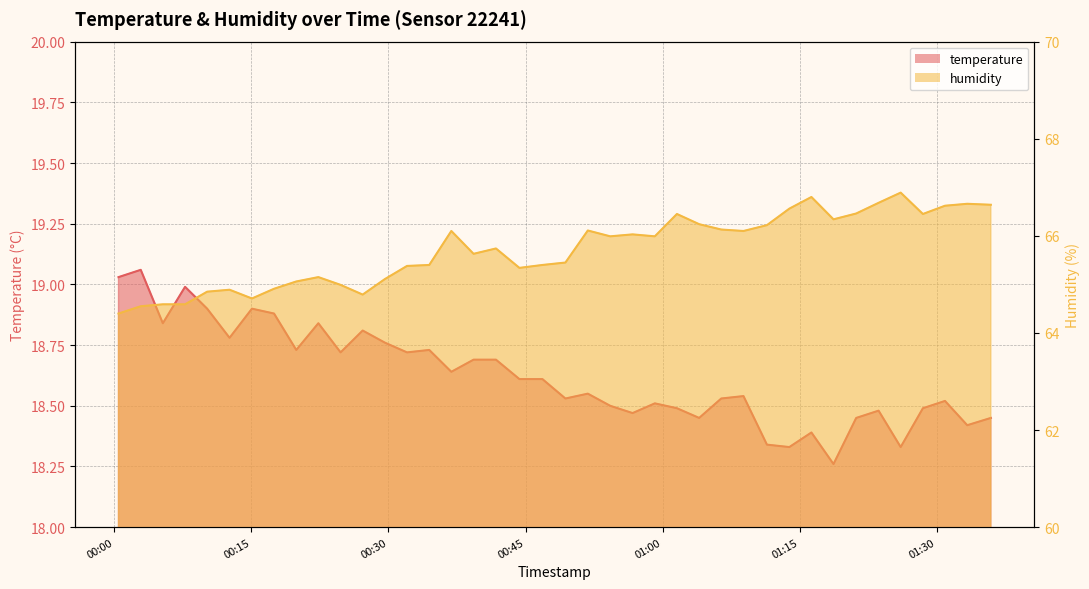

True or false: humidity and temperature intersect in this chart.

False